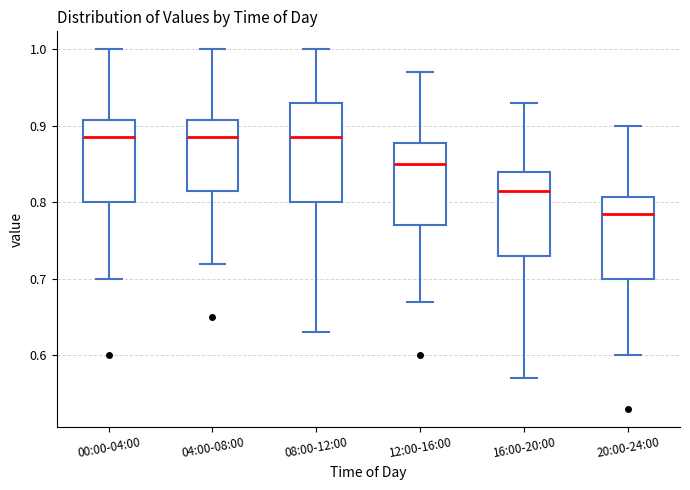

Comparing the boxes themselves (not the whiskers), which one is the tallest?

08:00-12:00